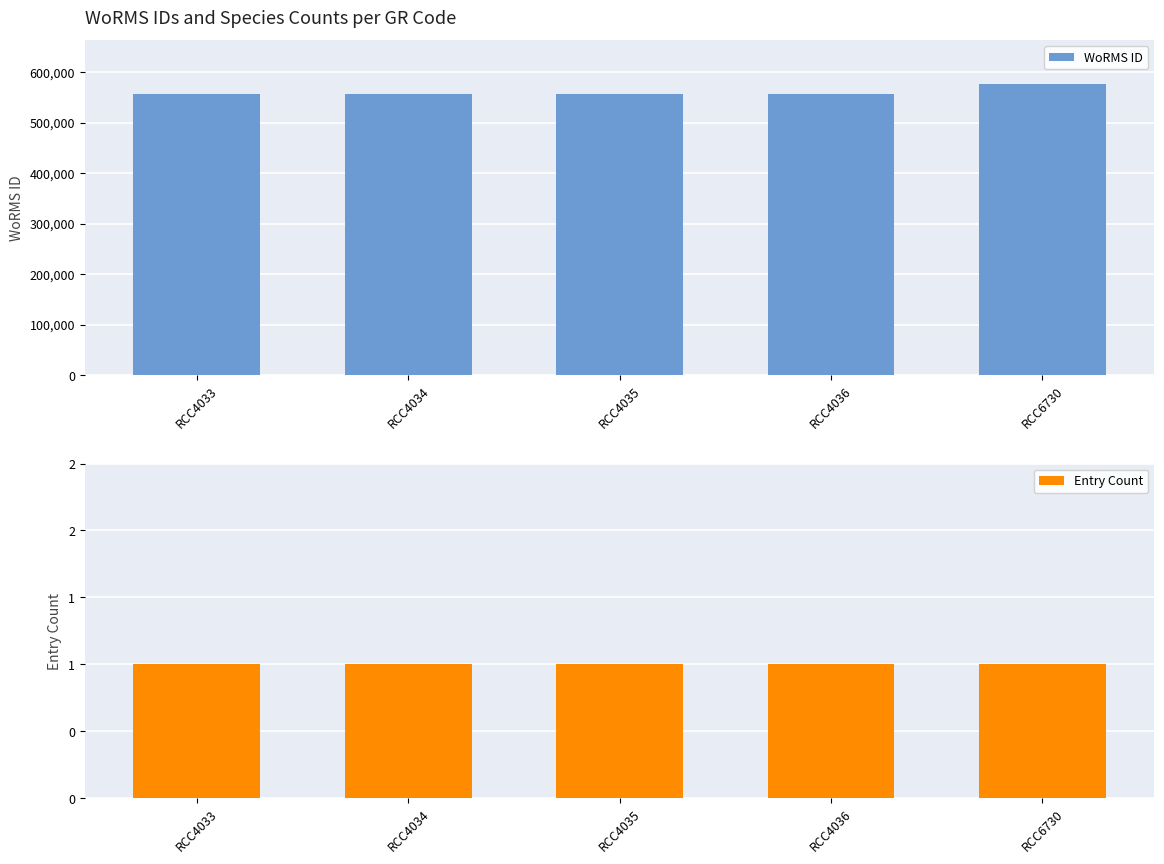

What is the average value of the WoRMS ID series?

560052